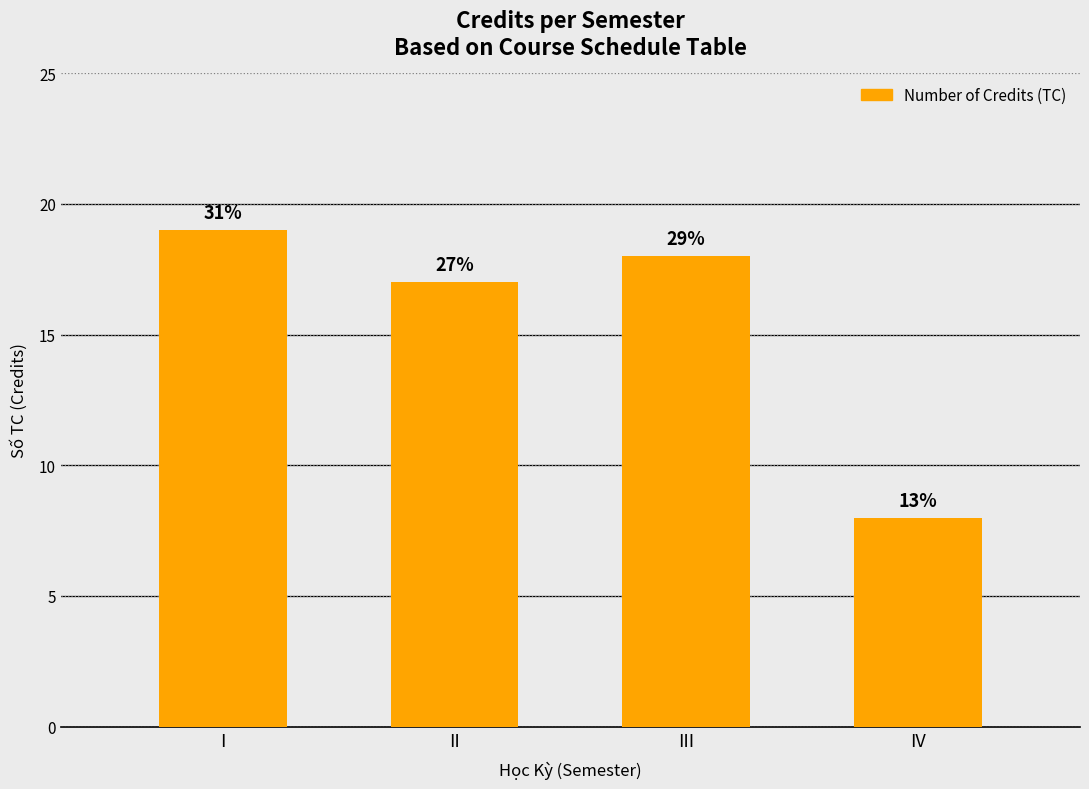

How many bars are there in total?

4